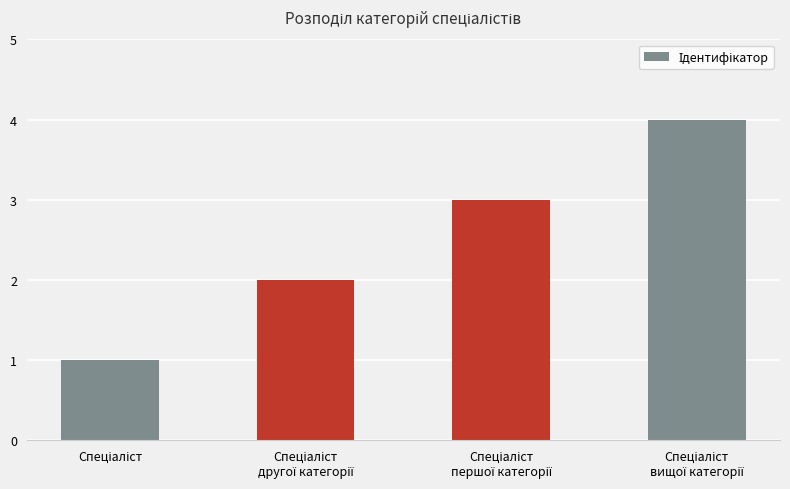

What is the sum of all values?

10